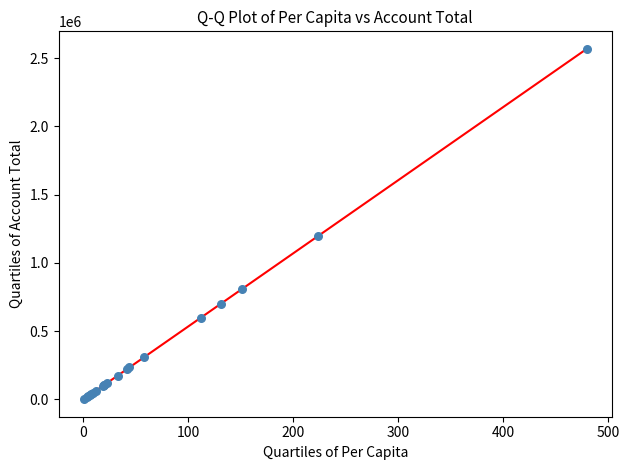

What Y value in the scatter plot is closest to 1284986?

1195340